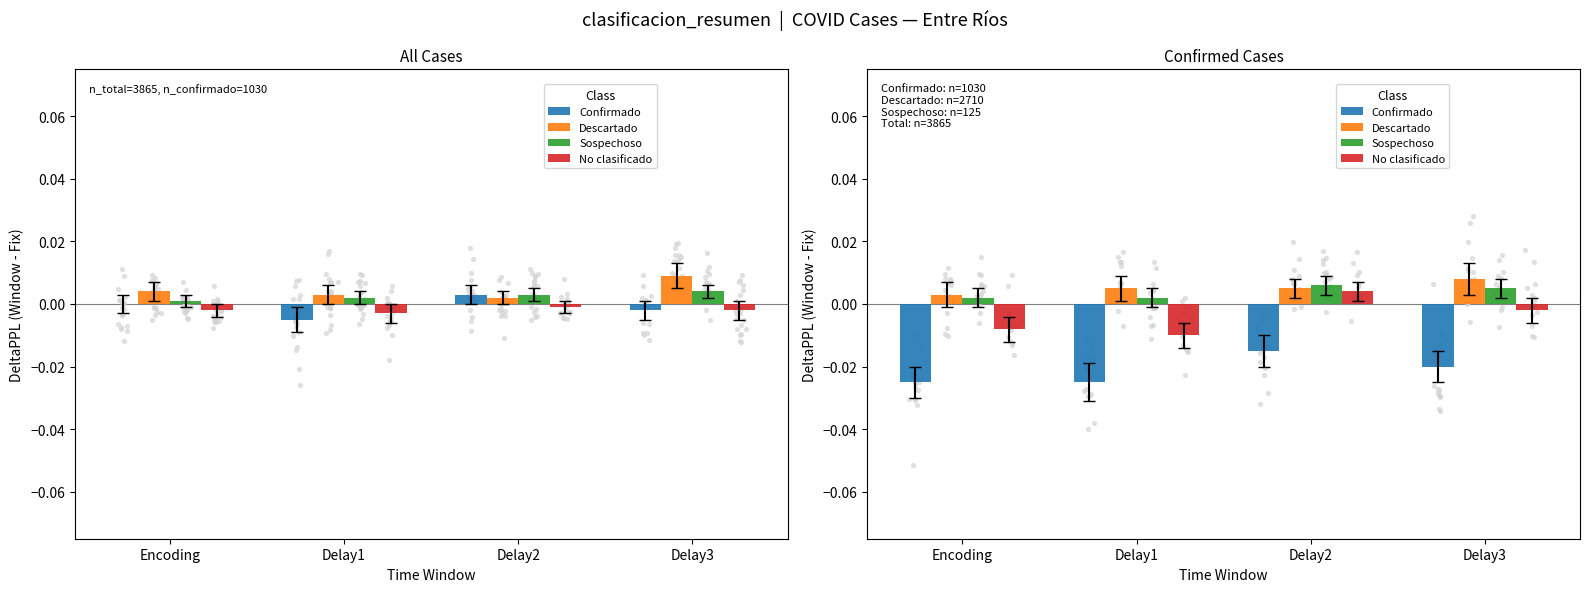

At how many categories does at least one series exceed 0?

4